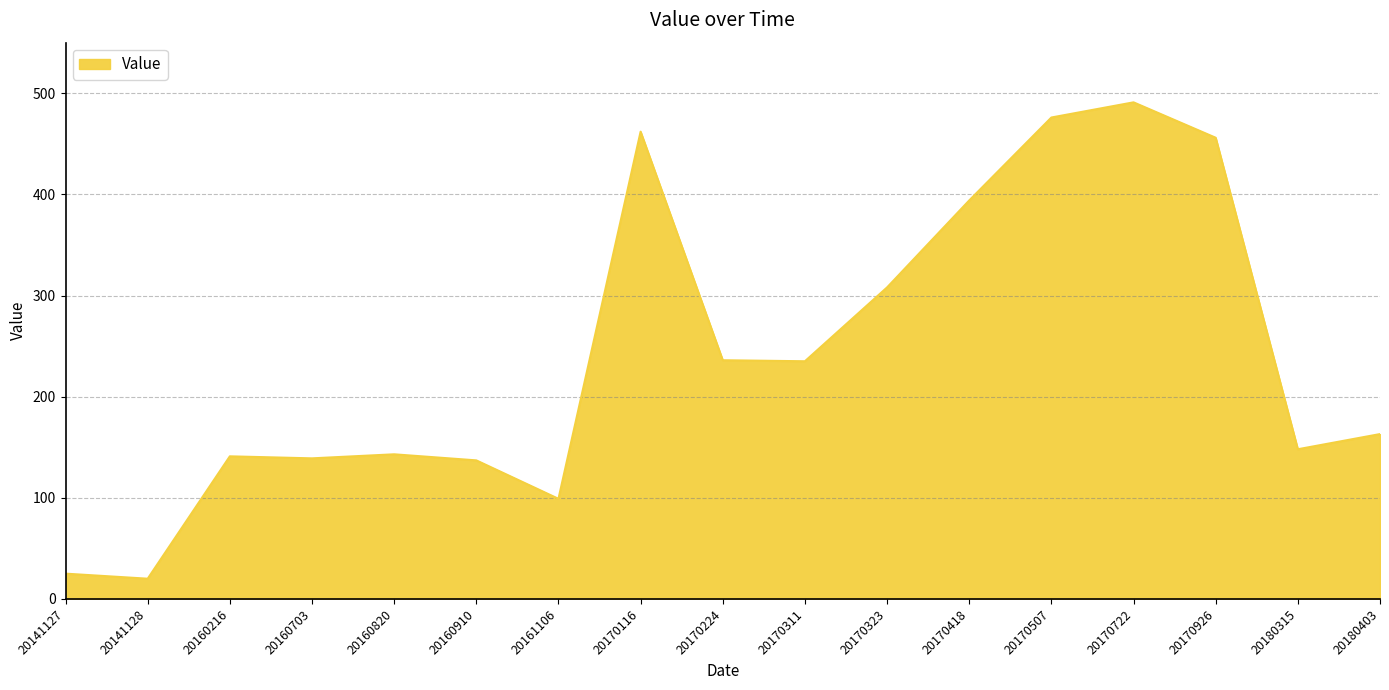

What is the approximate value at 20160216?

141